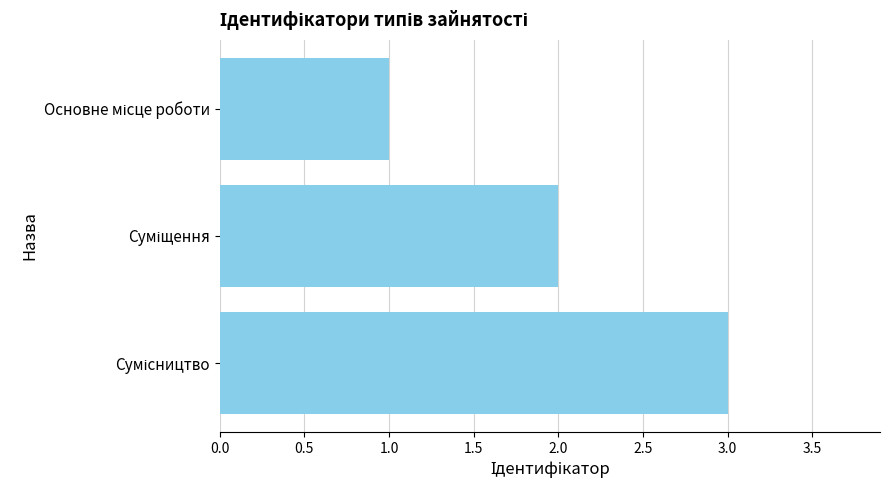

What is the maximum value shown in the chart?

3